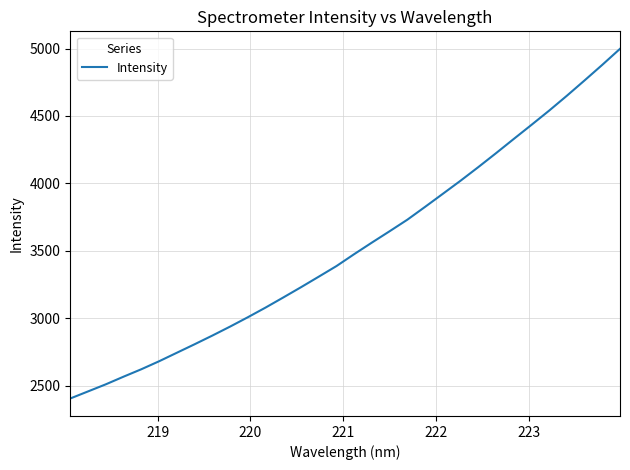

Count the number of values greater than 3475.

16